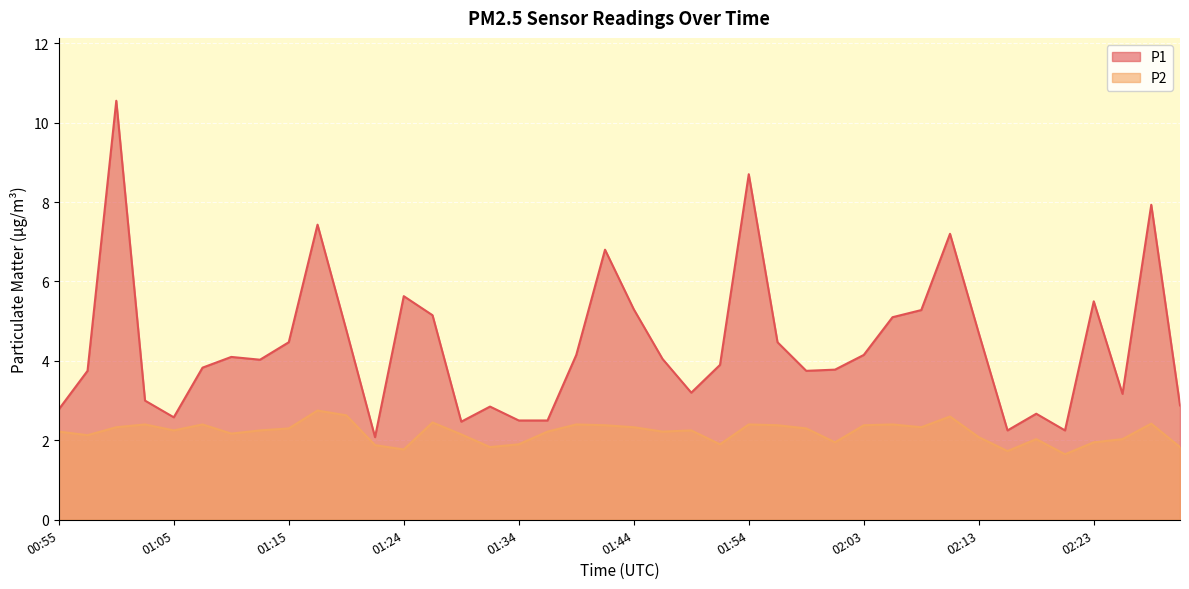

Reading left to right, list all the values displayed in this chart.

P1: 2.8	3.8	10.6	3.0	2.6	3.8	4.1	4.0	4.5	7.4	4.8	2.1	5.6	5.2	2.5	2.9	2.5	2.5	4.2	6.8	5.3	4.0	3.2	3.9	8.7	4.5	3.8	3.8	4.2	5.1	5.3	7.2	4.7	2.2	2.7	2.2	5.5	3.2	7.9	2.9
P2: 2.2	2.1	2.3	2.4	2.2	2.4	2.2	2.2	2.3	2.8	2.6	1.9	1.8	2.5	2.1	1.8	1.9	2.2	2.4	2.4	2.3	2.2	2.2	1.9	2.4	2.4	2.3	1.9	2.4	2.4	2.3	2.6	2.1	1.7	2.0	1.6	1.9	2.0	2.4	1.8